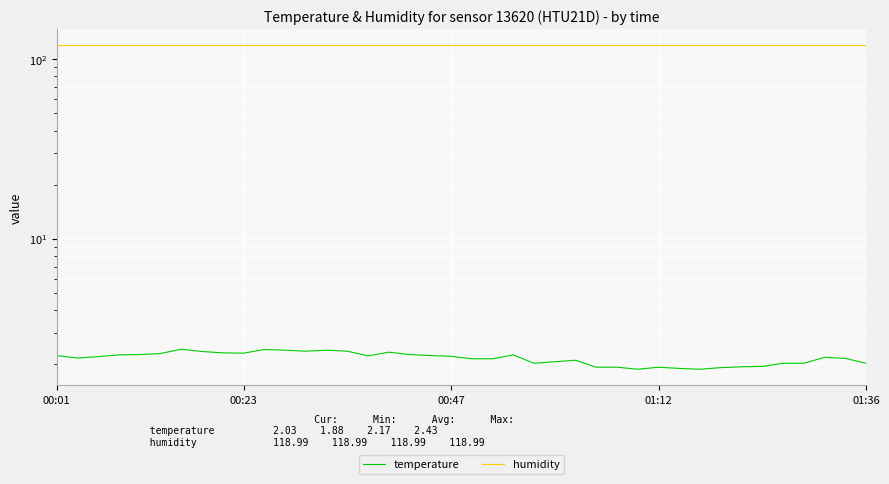

True or false: humidity has more than 1 interior local peaks.

False